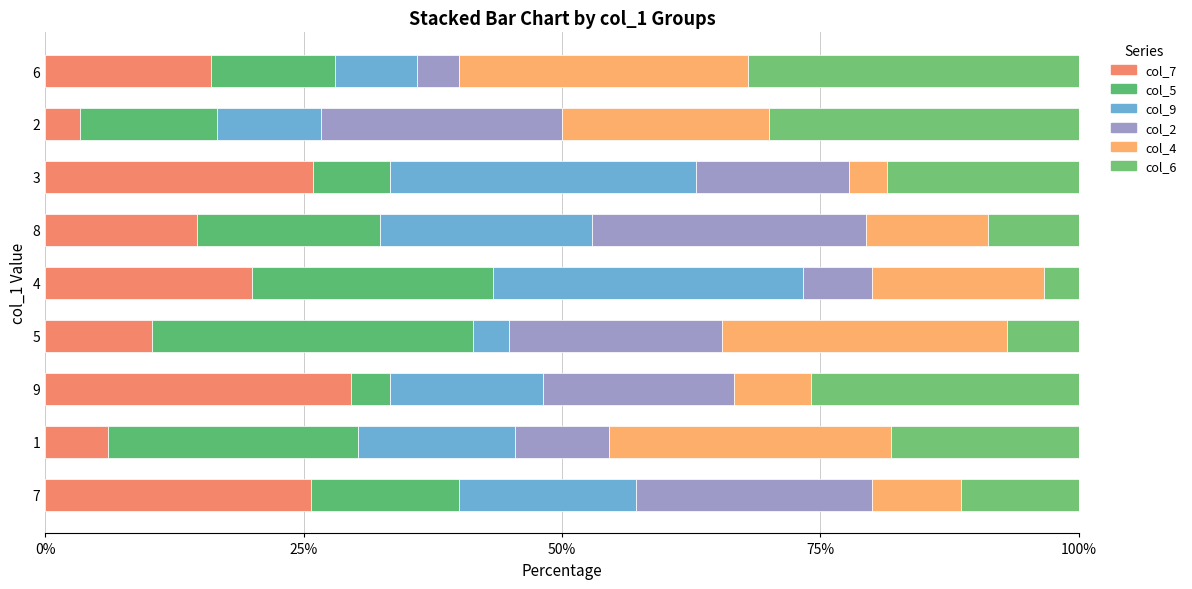

How many data points does each series have?

9